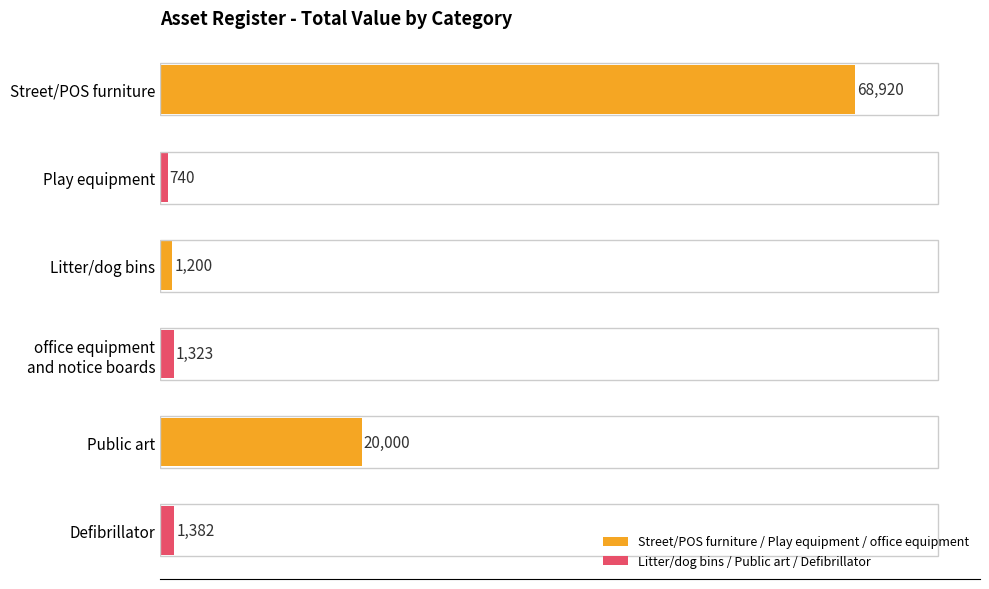

Approximately how many times larger is the value at Play equipment compared to Defibrillator?

0.5